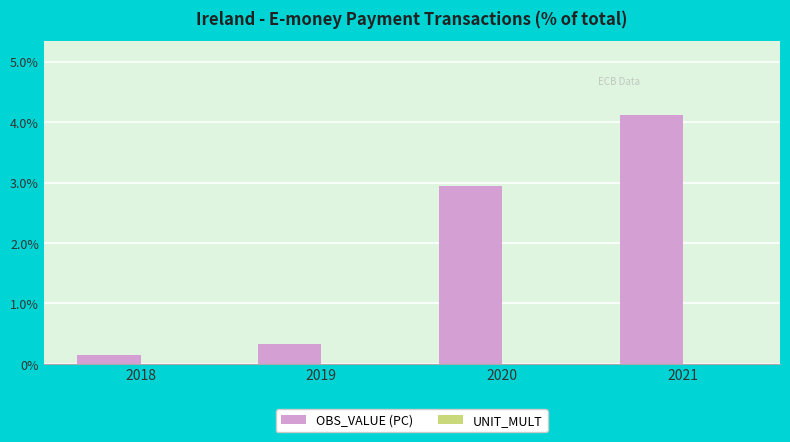

What is the approximate value at 2021?

4.1